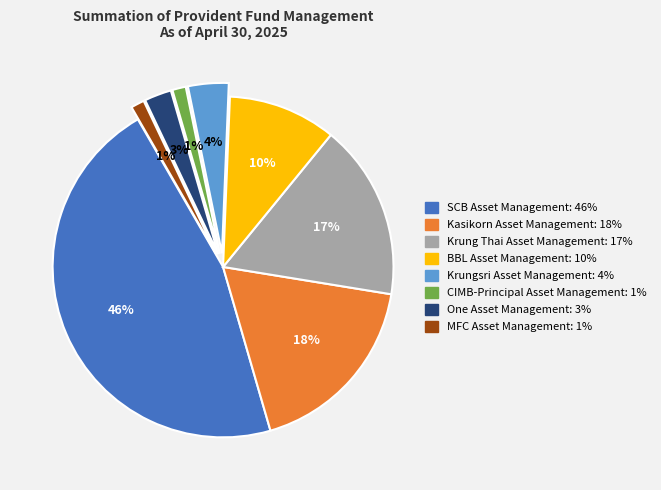

Is the sum of SCB Asset Management and BBL Asset Management greater than half?

Yes